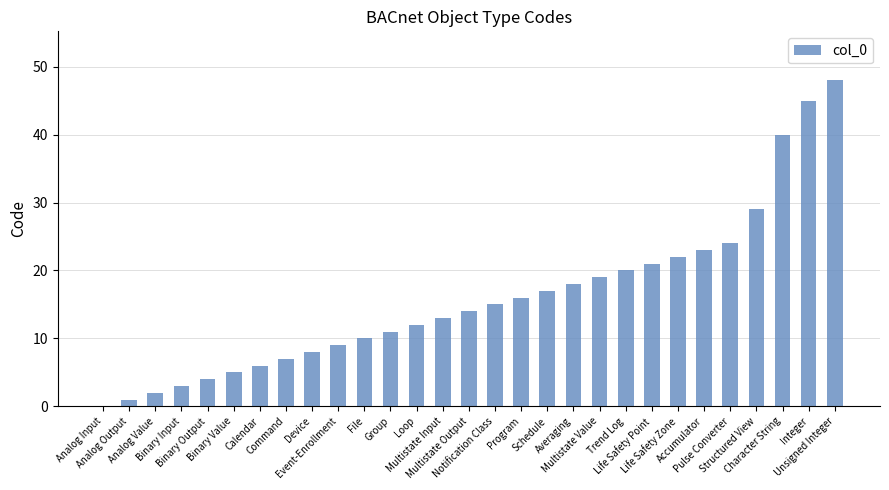

What is the change in value from Multistate Value to Trend Log?

+1